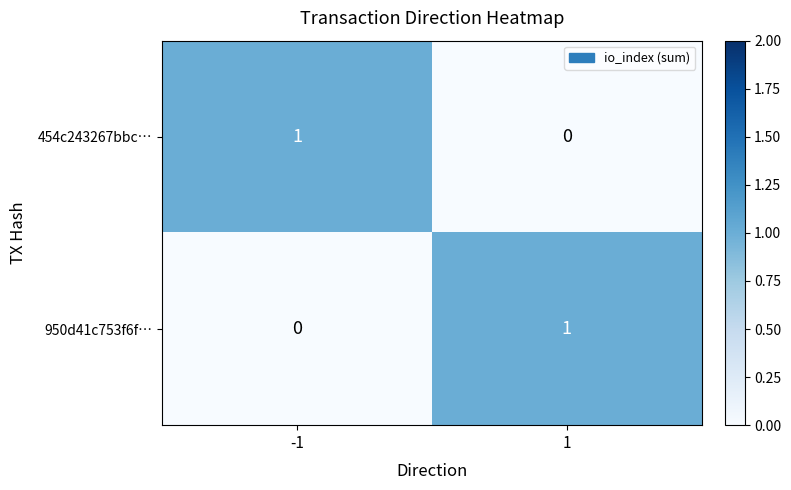

List the labels in order of 454c243267bbc… value, largest first.

-1, 1